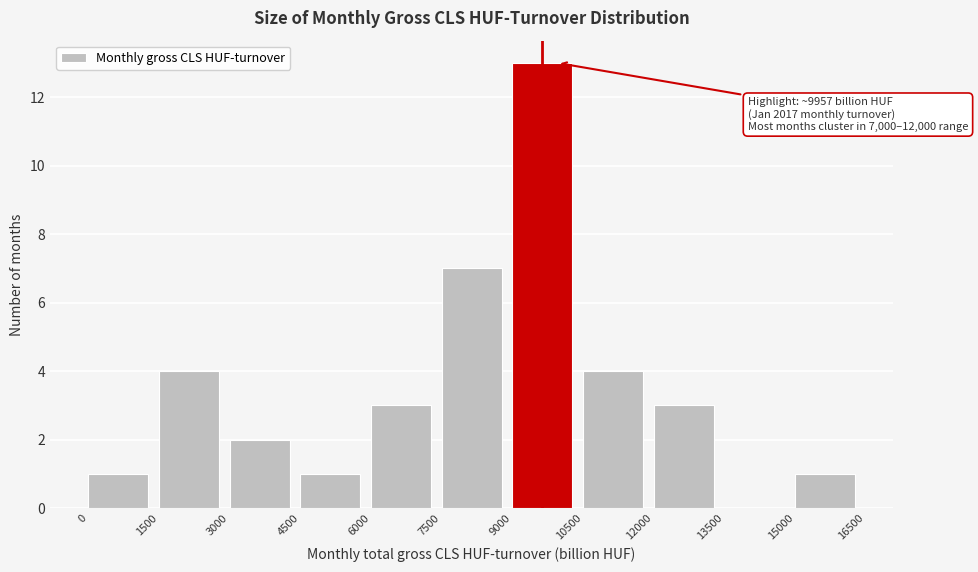

Over which range of the x-axis is the bar tallest?

9000 to 10500